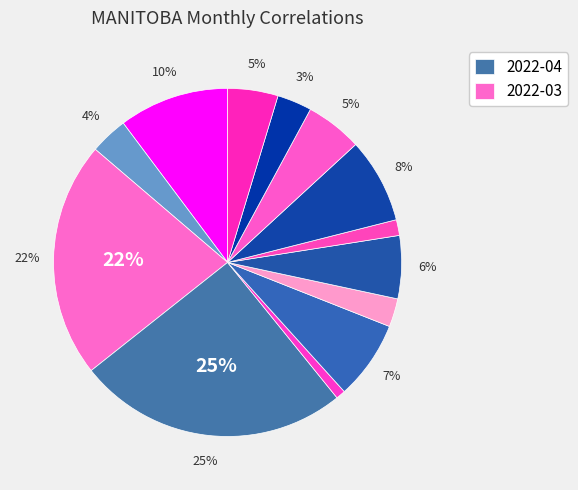

How many slices are in this pie chart?

13